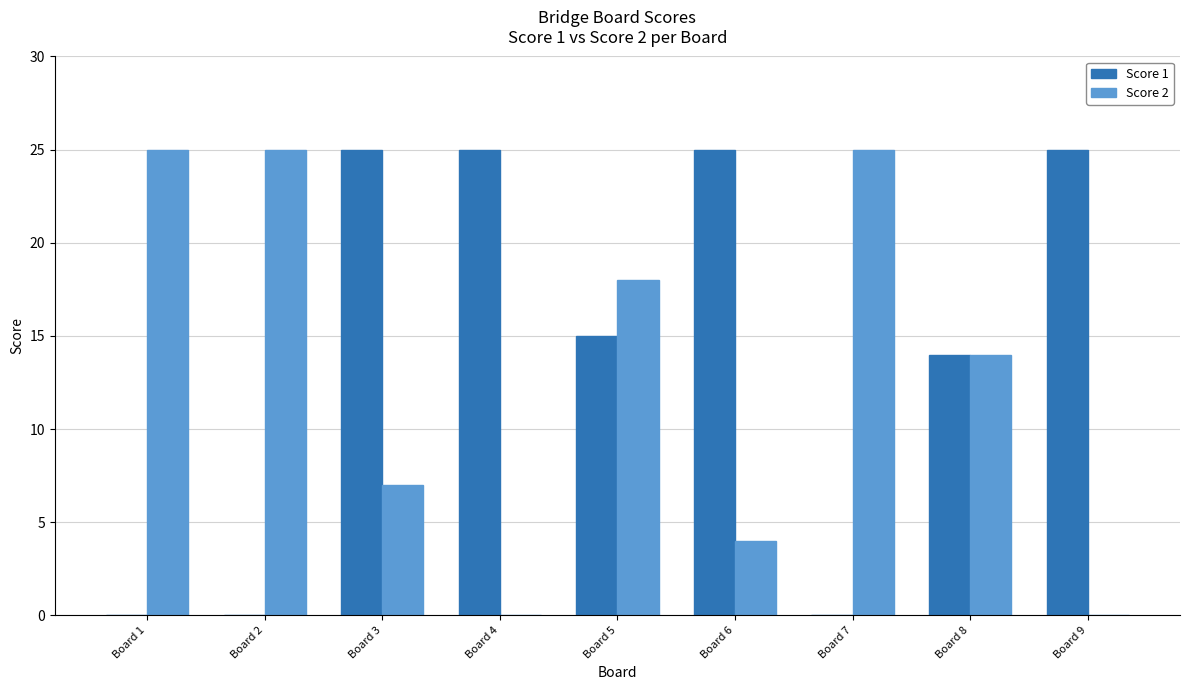

Is it true that Score 1 equals 8 at Board 1?

False